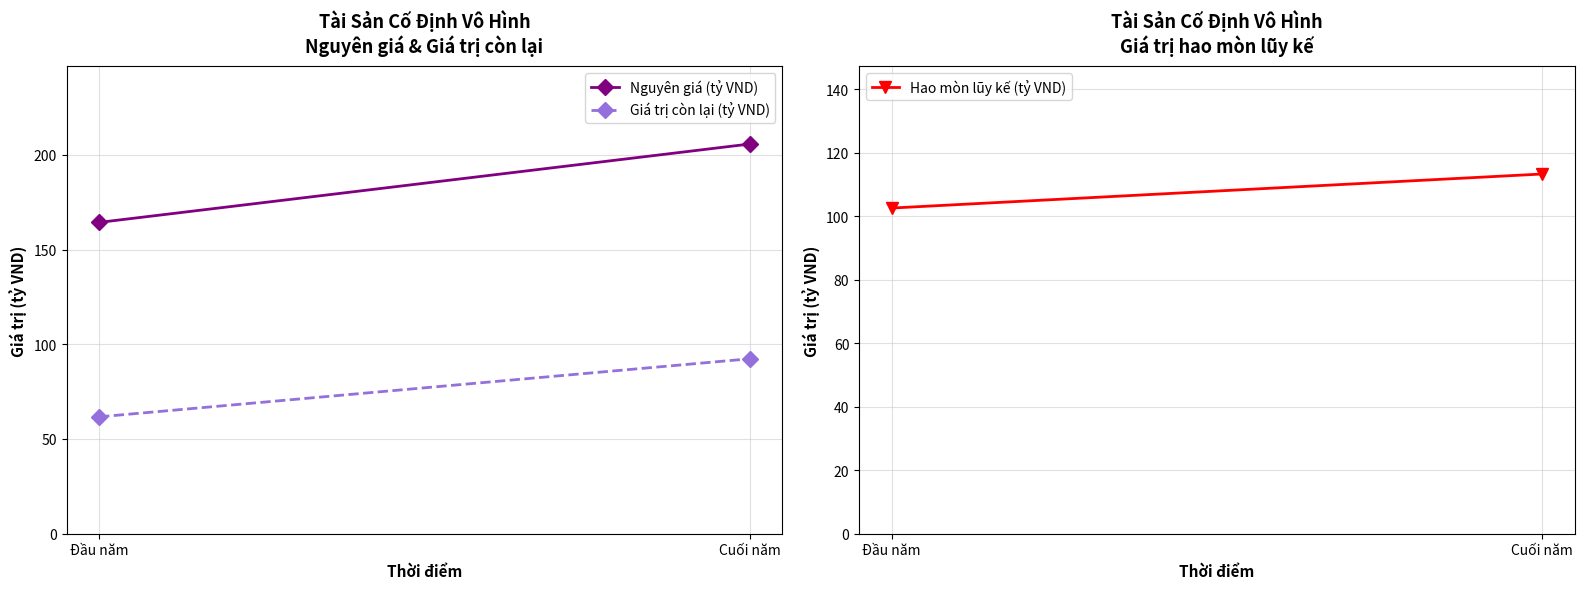

How many data points does each series have?

2